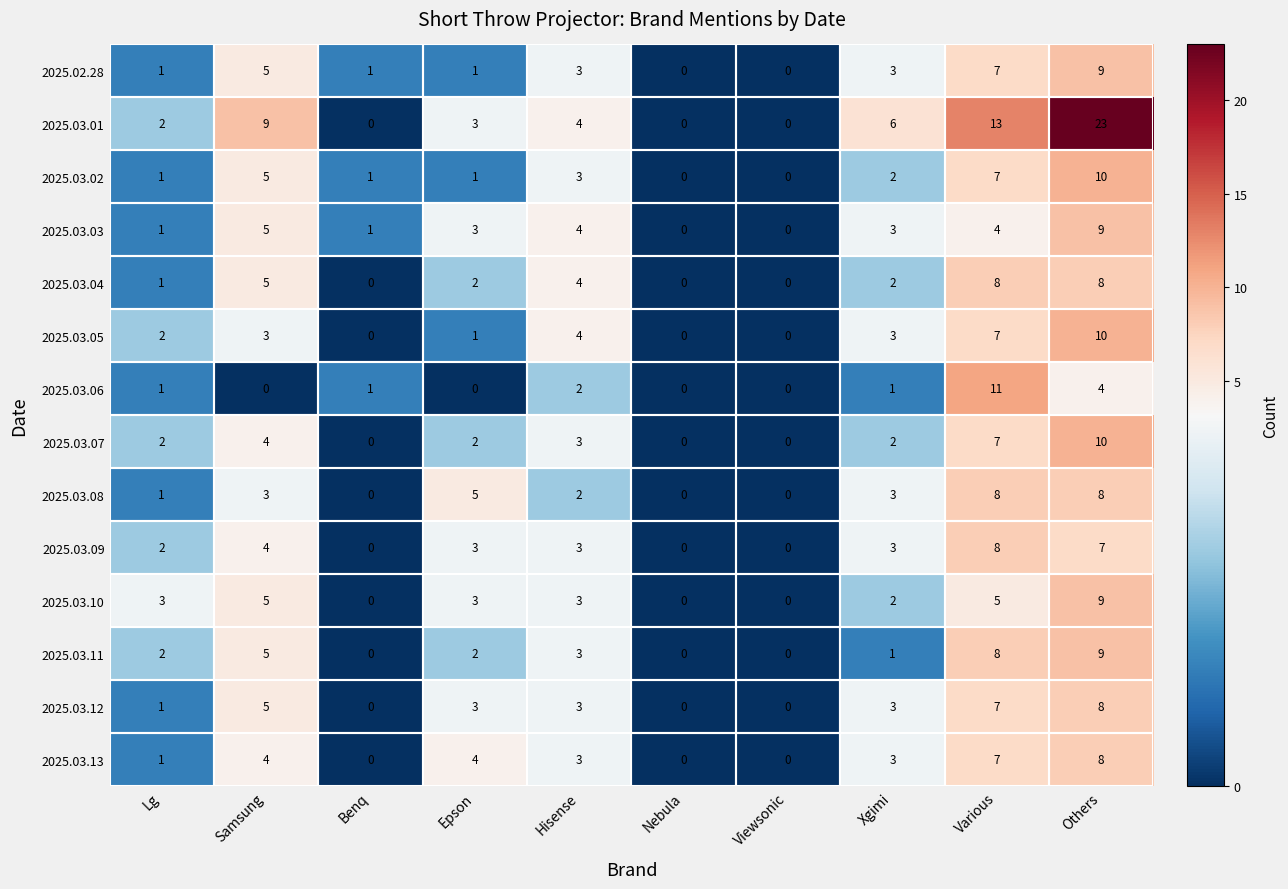

What is the total value across all series at Others?

132